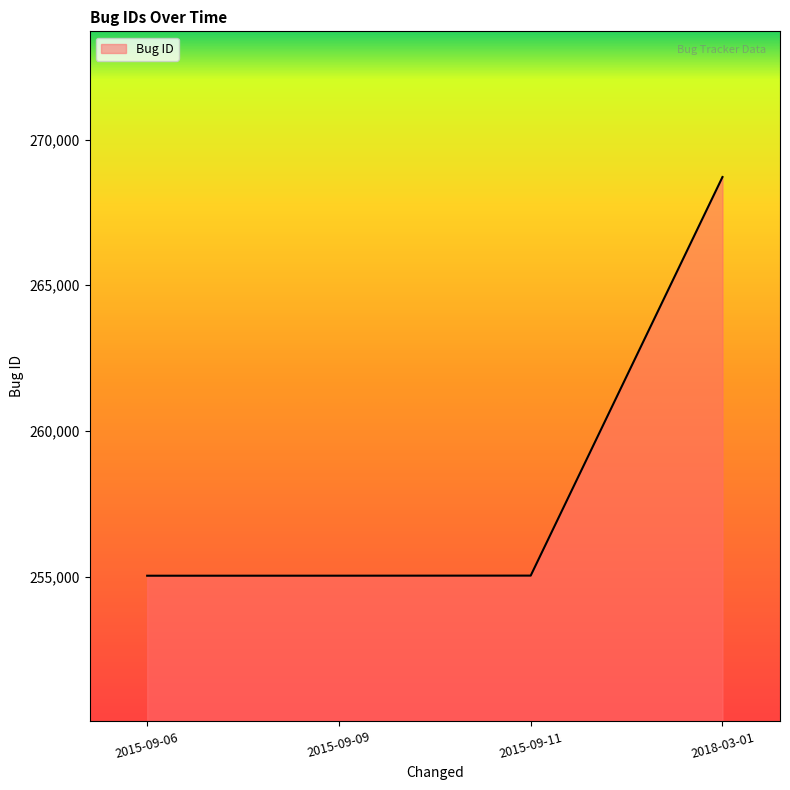

True or false: the data shows 255033 at 2015-09-09.

True